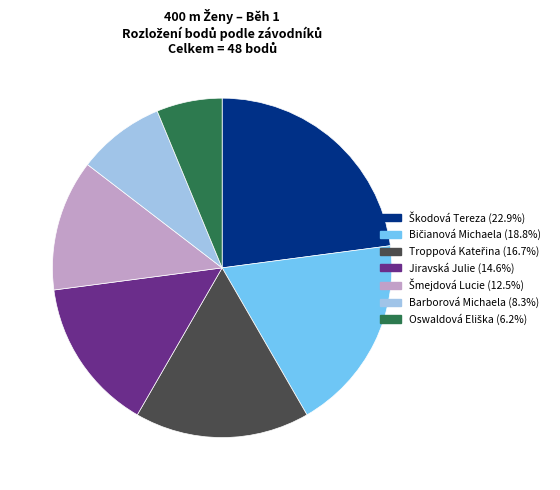

Is Barborová Michaela (8.3%) the majority of the pie?

No